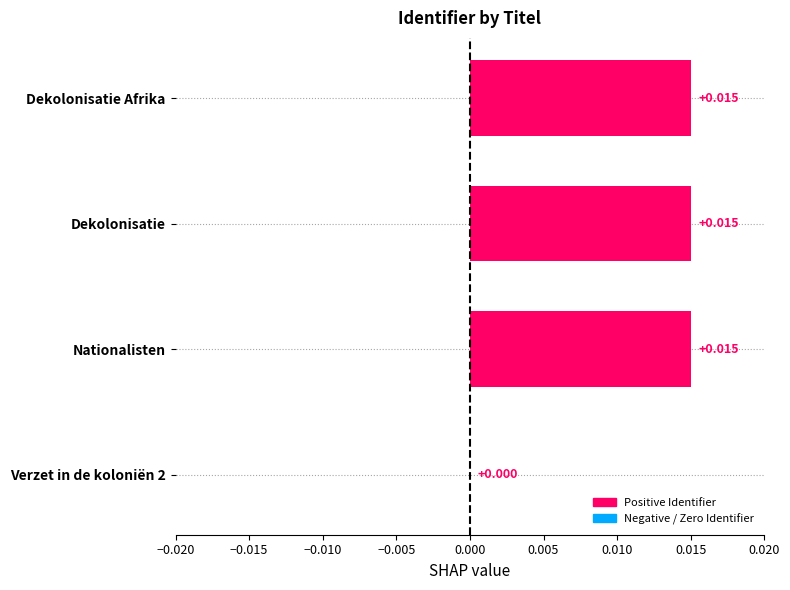

Which has a higher value, Verzet in de koloniën 2 or Dekolonisatie Afrika?

Dekolonisatie Afrika